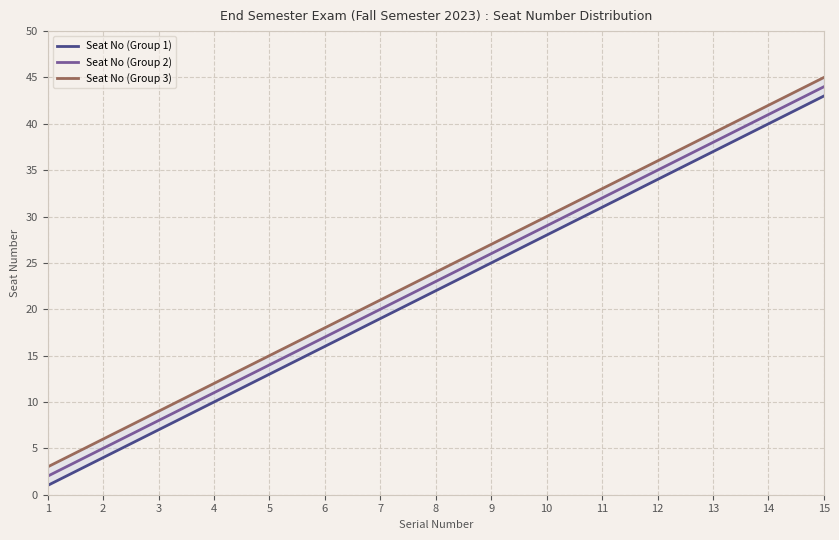

Rank the series by their average value, from highest to lowest.

Seat No (Group 3), Seat No (Group 2), Seat No (Group 1)